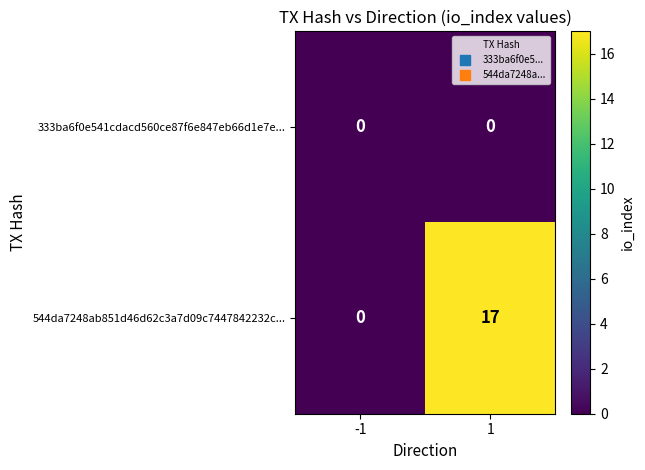

Which series has the largest range (max minus min)?

544da7248ab851d46d62c3a7d09c7447842232c...